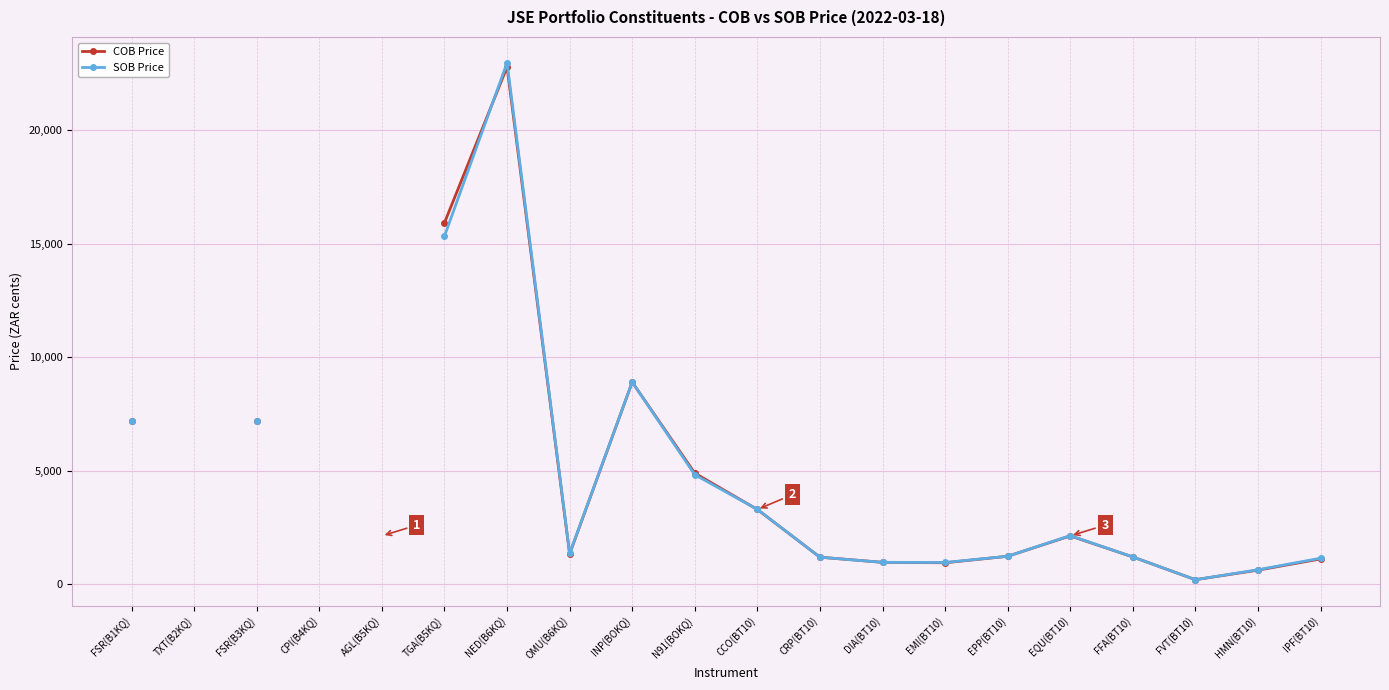

Is the value of COB Price at FVT(BT10) greater than the value of SOB Price at OMU(B6KQ)?

No